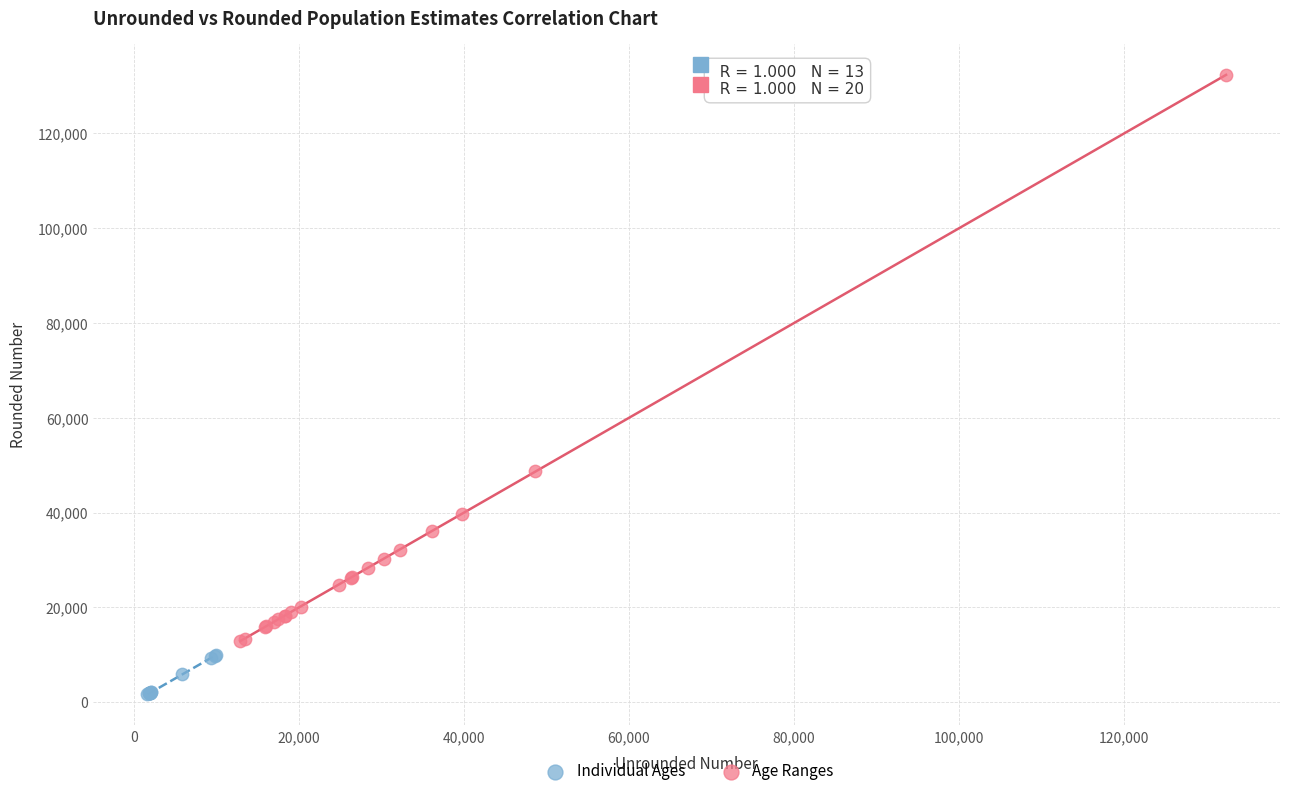

Which series contains the highest Y value?

Age Ranges